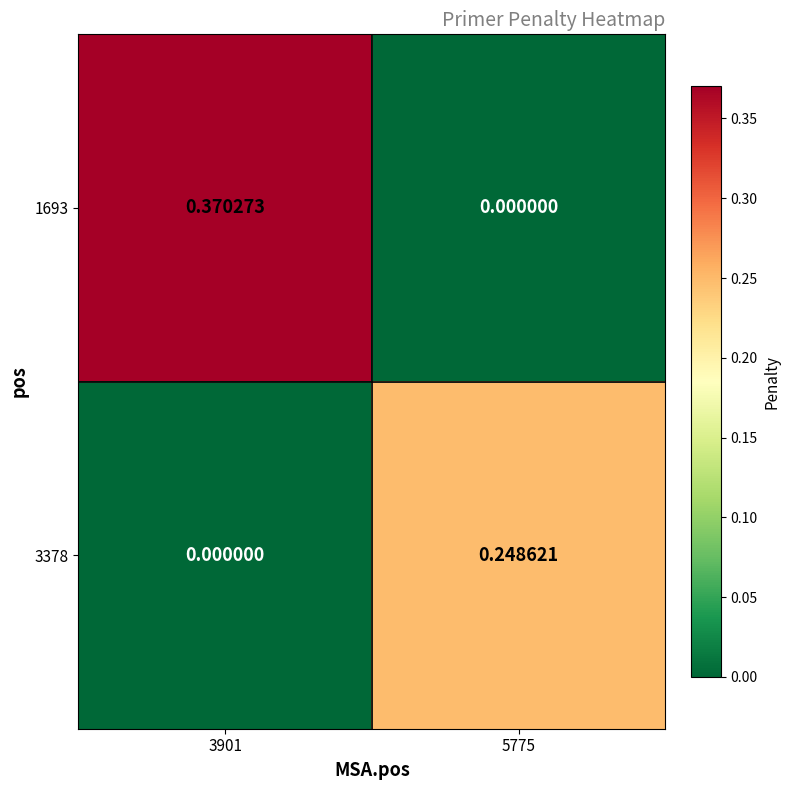

Reading right to left, transcribe all the data shown in this chart.

1693: 5775=0.0	3901=0.4
3378: 5775=0.2	3901=0.0